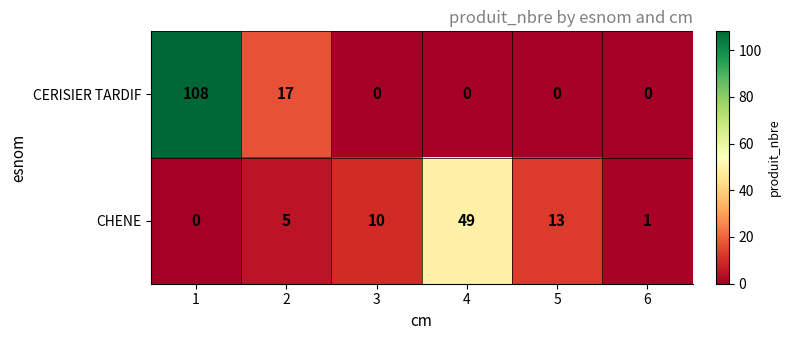

What is the maximum value shown in the chart?

108